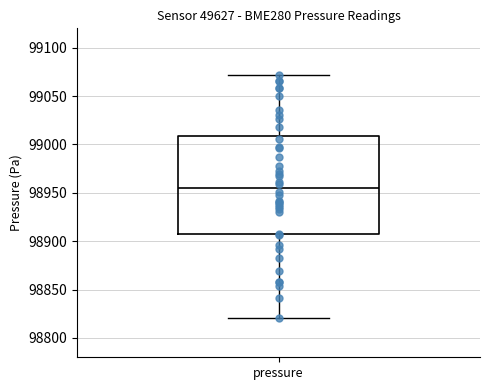

Transcribe this box plot: give where the median line is, the range the box spans, and where the two whiskers end, as read against the y-axis. The values are not printed on the chart, so give them approximately, as read against the axis.

median 98955, box 98905 to 99010, whiskers 98820 to 99070